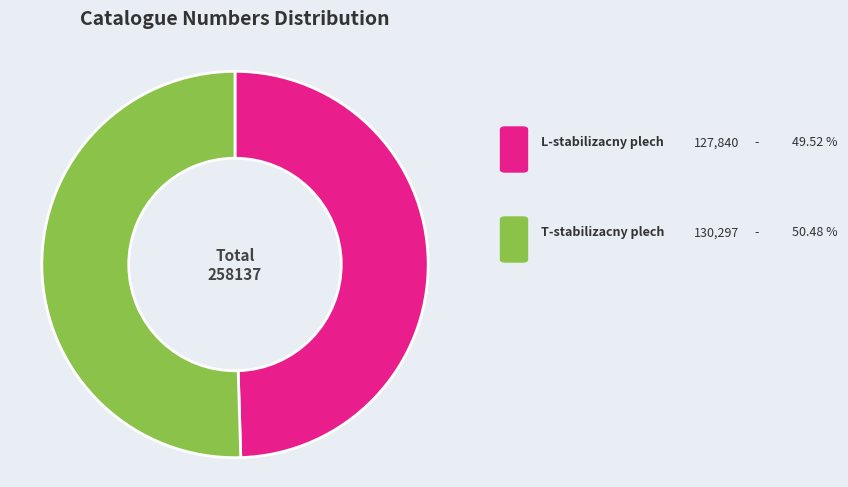

Is there any slice that represents more than half of the pie?

Yes